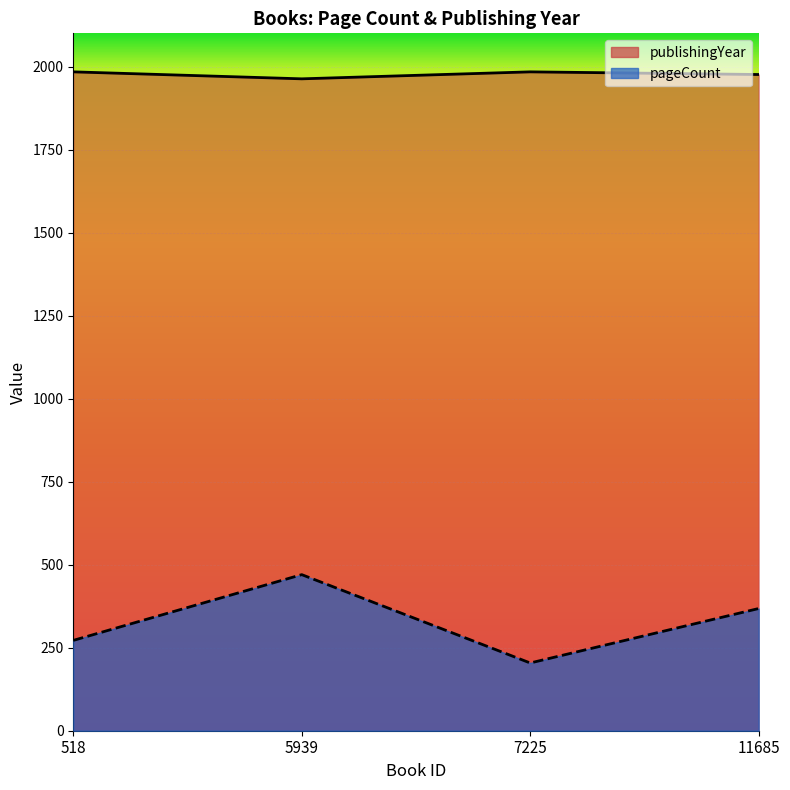

How many publishingYear values are between 1976 and 1984?

3